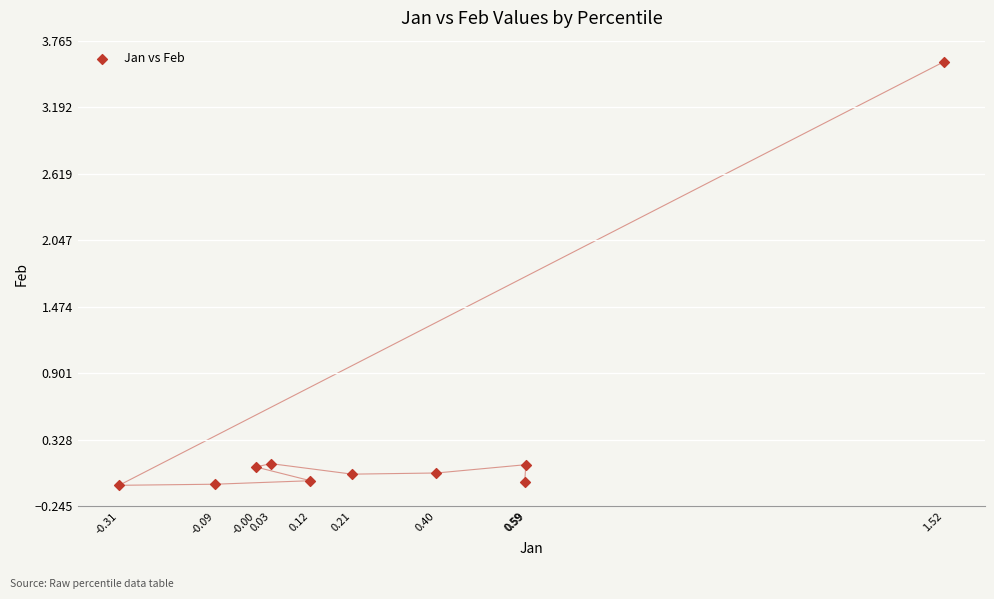

What is the range of X values (max minus min)?

1.8